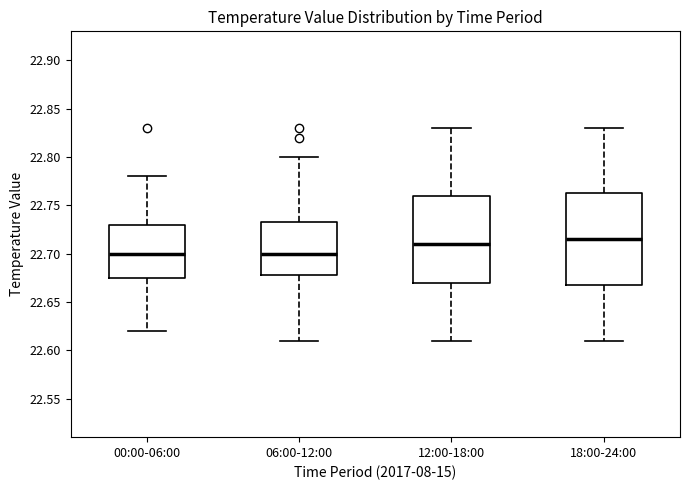

Comparing the boxes themselves (not the whiskers), which one is the tallest?

18:00-24:00